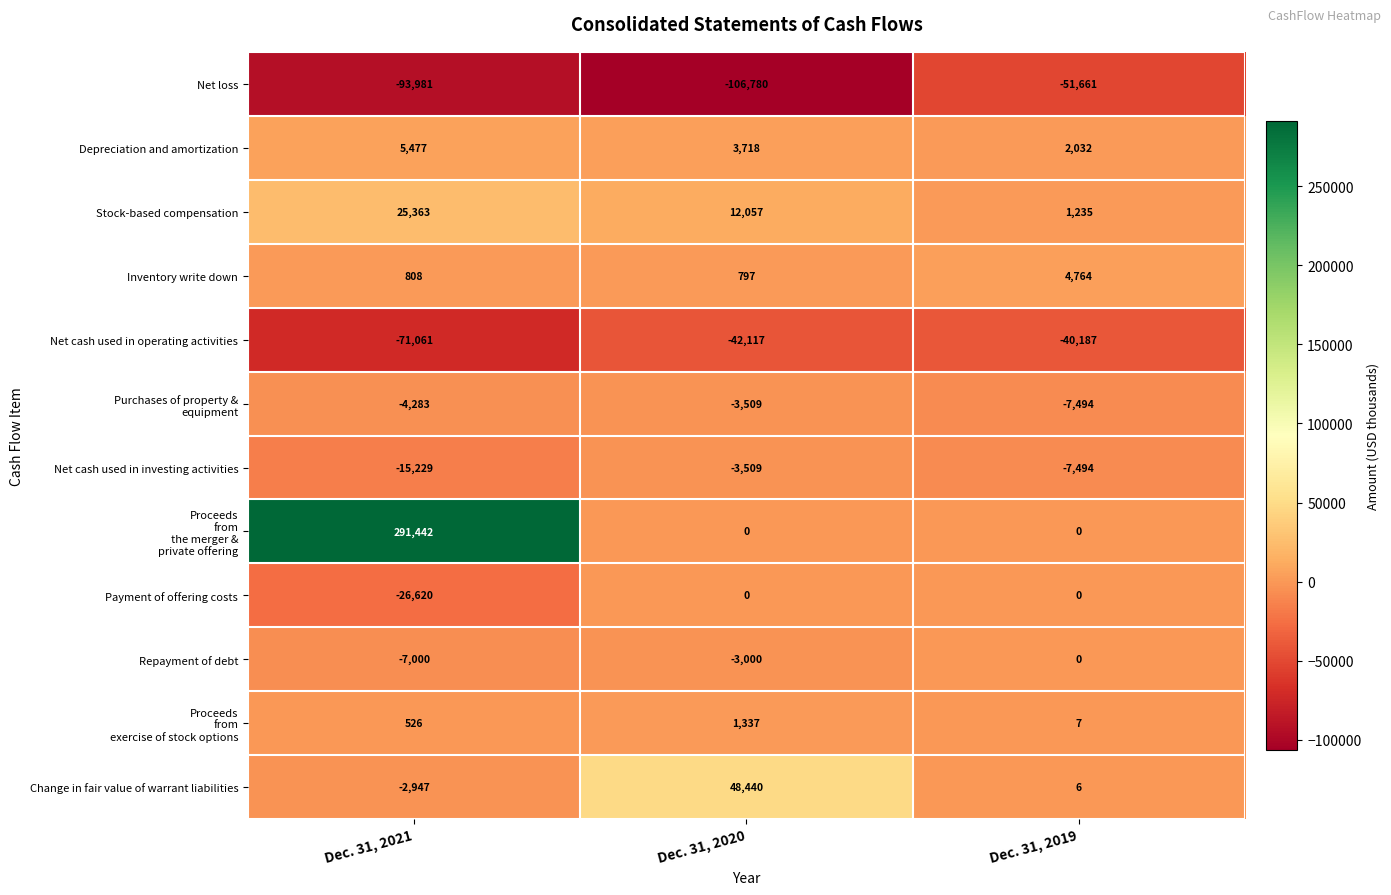

At which label does Net cash used in operating activities first exceed -42117?

Dec. 31, 2019